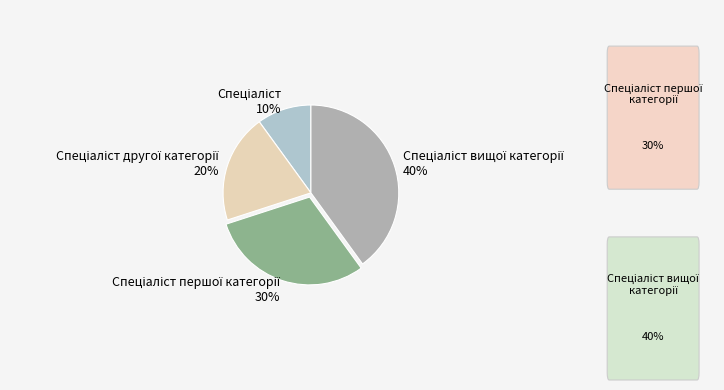

To the nearest percent, what is the average slice percentage?

25%